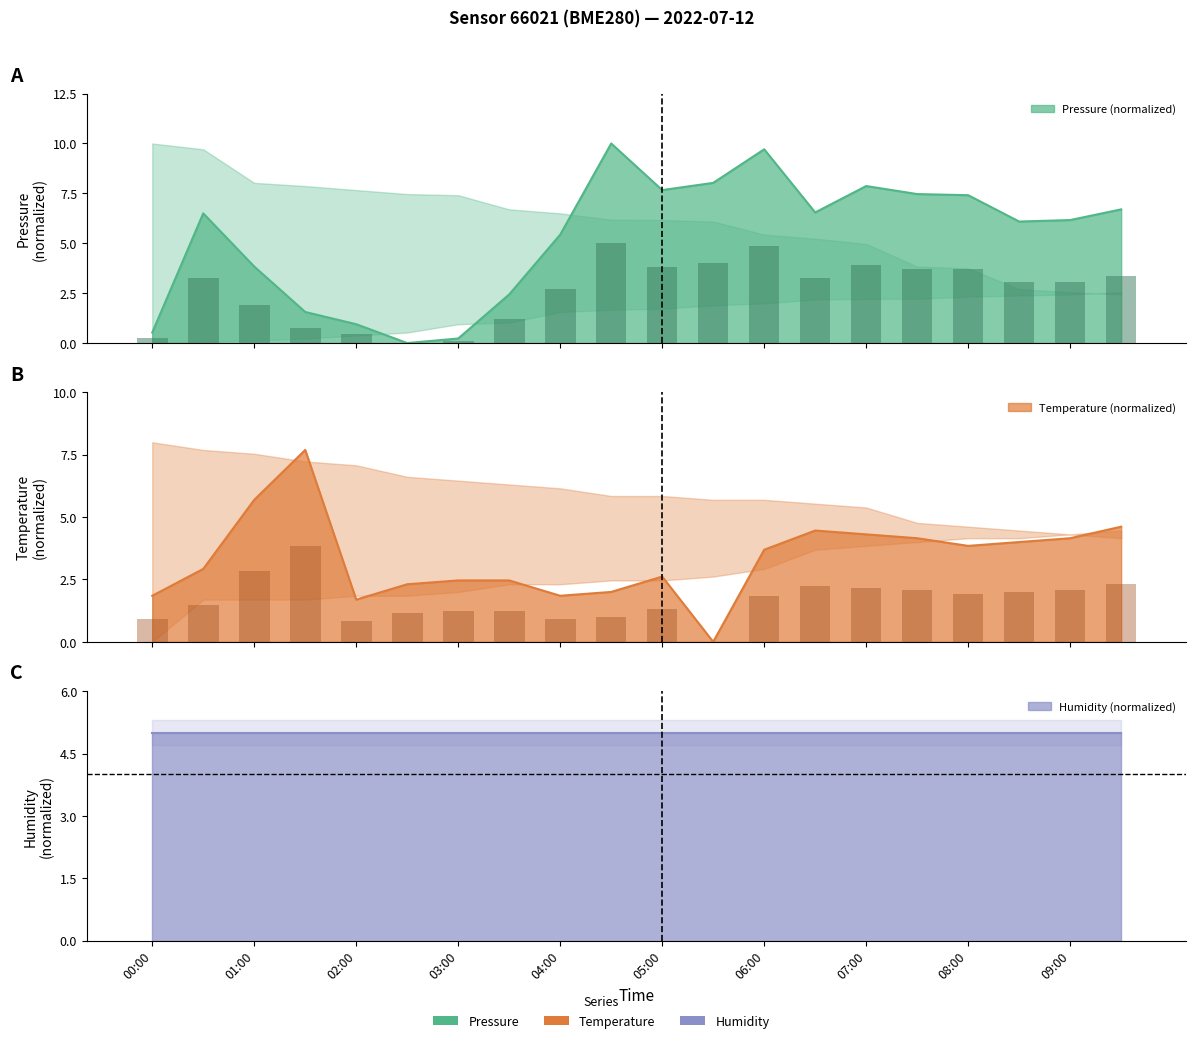

Which series has the largest total across all categories?

pressure